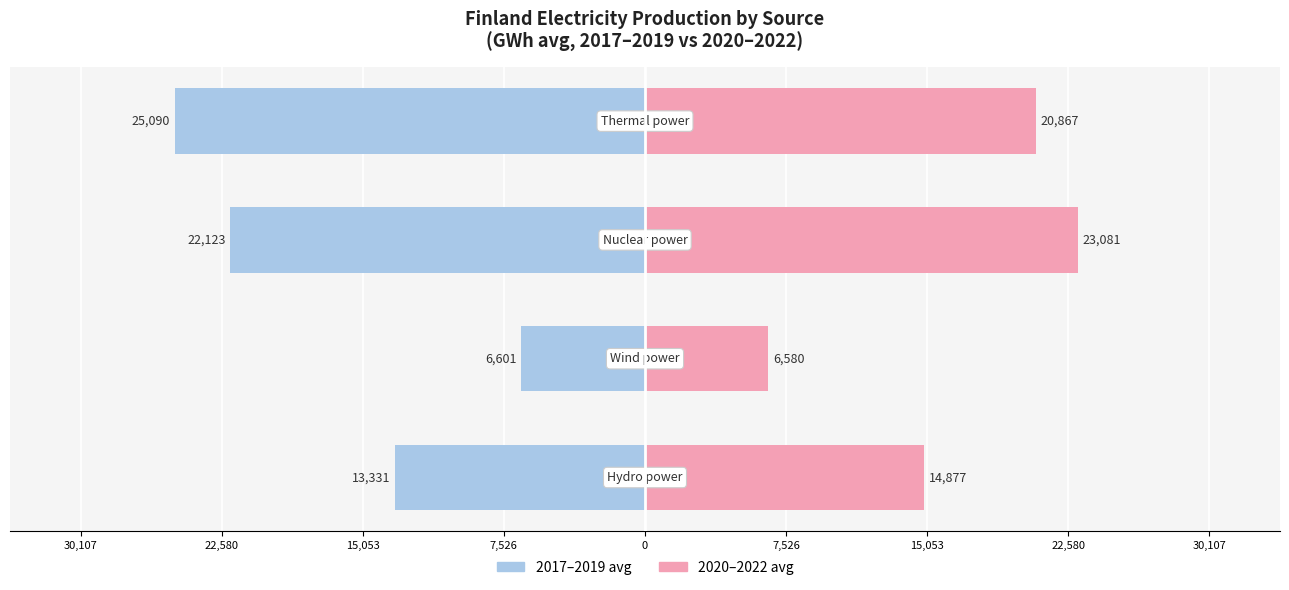

The value of 2020–2022 avg at 15,053 is 38052.0. True or false?

False